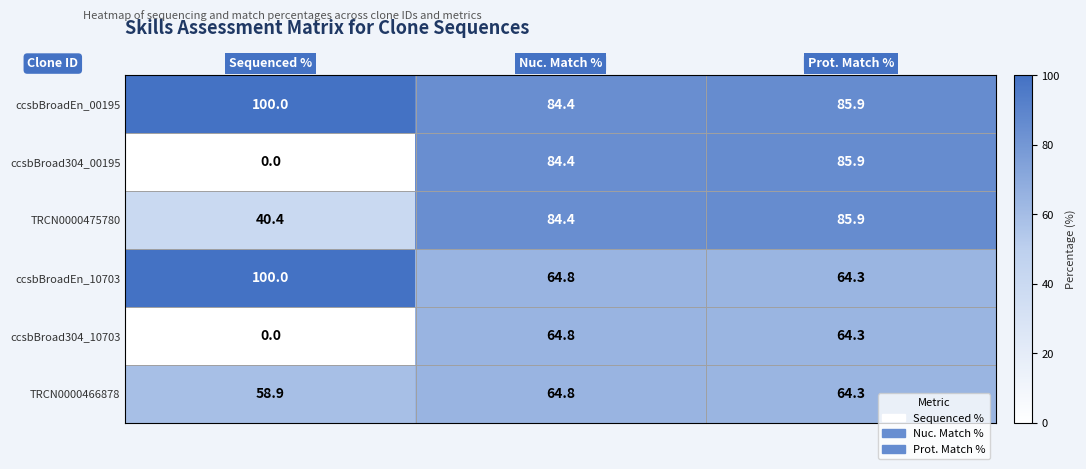

The ccsbBroad304_00195 series shows 0.0 at Sequenced %. True or false?

True